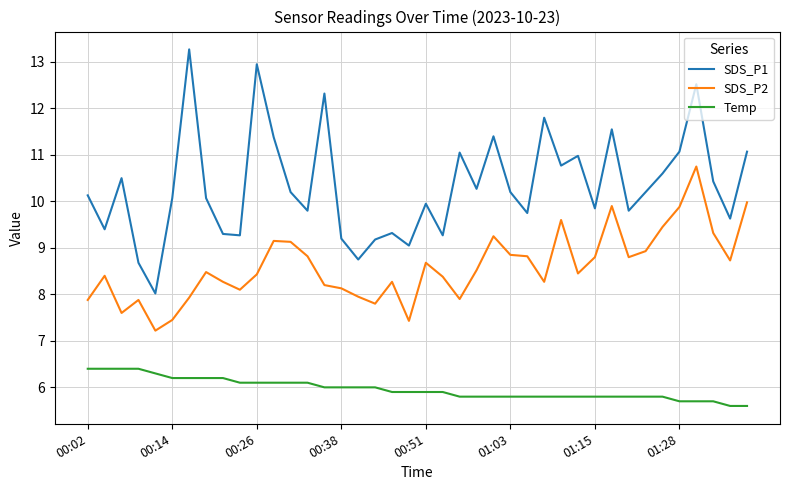

List the series in order of their overall mean, lowest first.

Temp, SDS_P2, SDS_P1